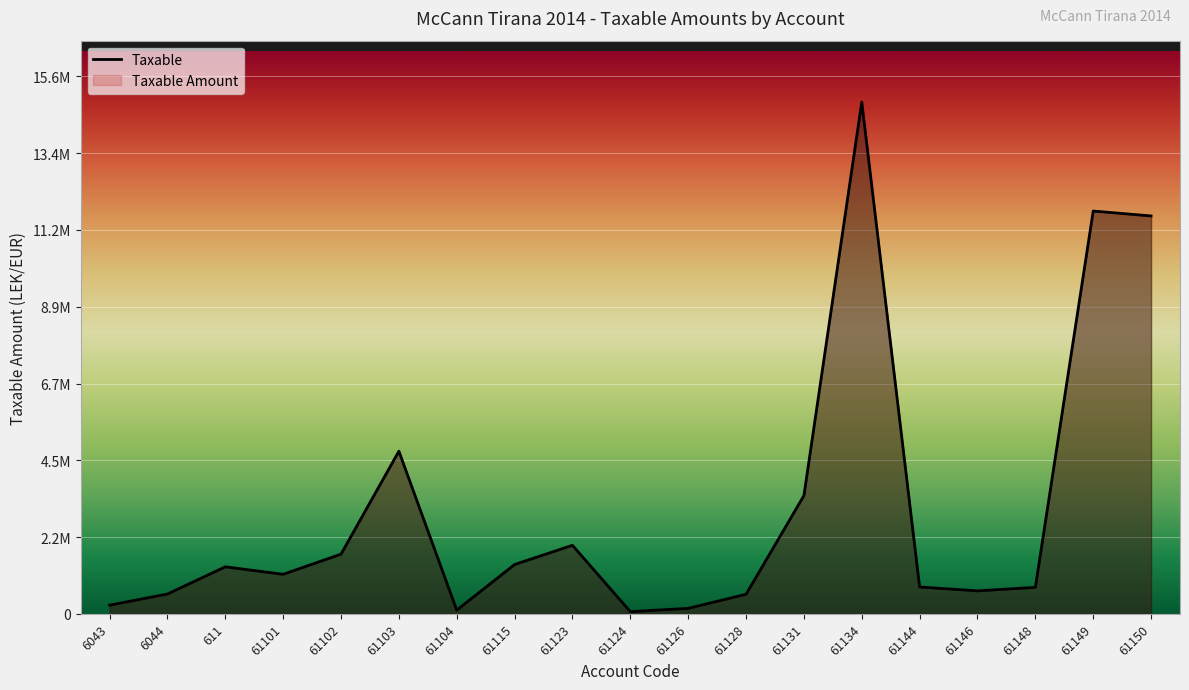

Does the chart display data point markers on the line(s)?

No